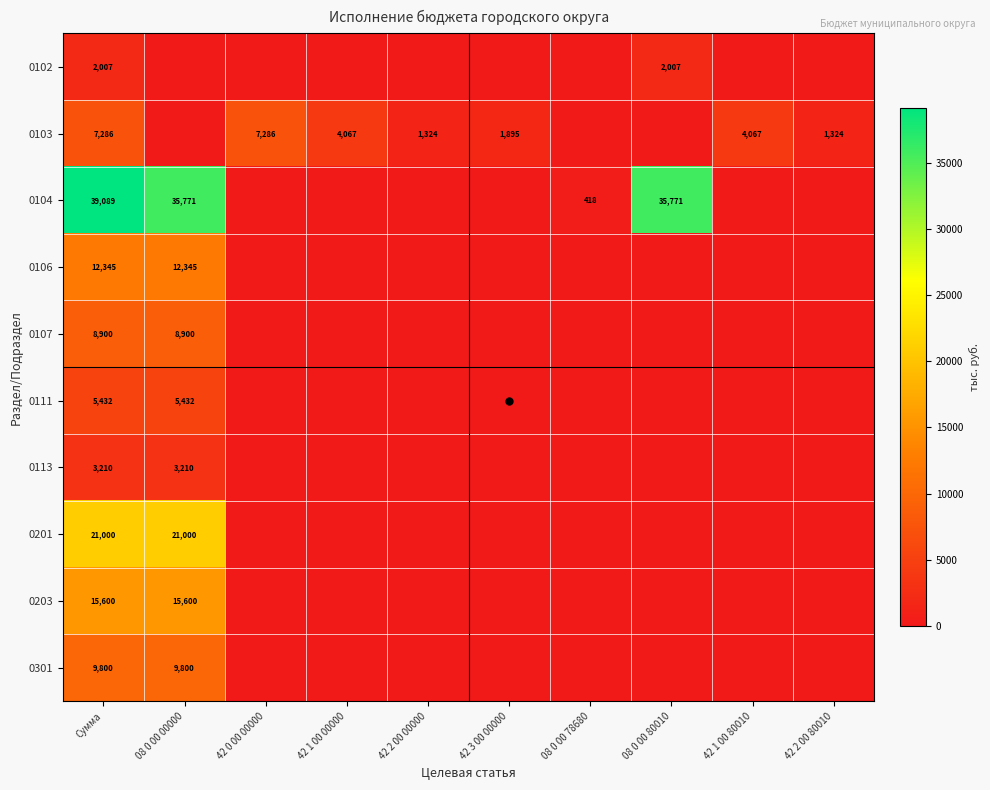

The value of 0301 at 42 3 00 00000 is 0.0. True or false?

True